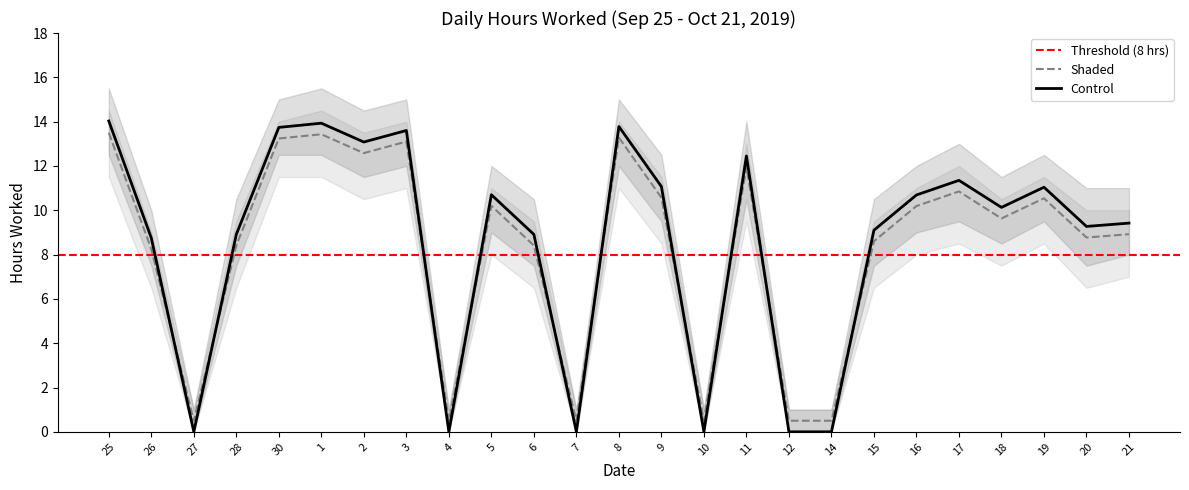

What is the difference between the maximum and minimum values in the Shaded series?

13.0